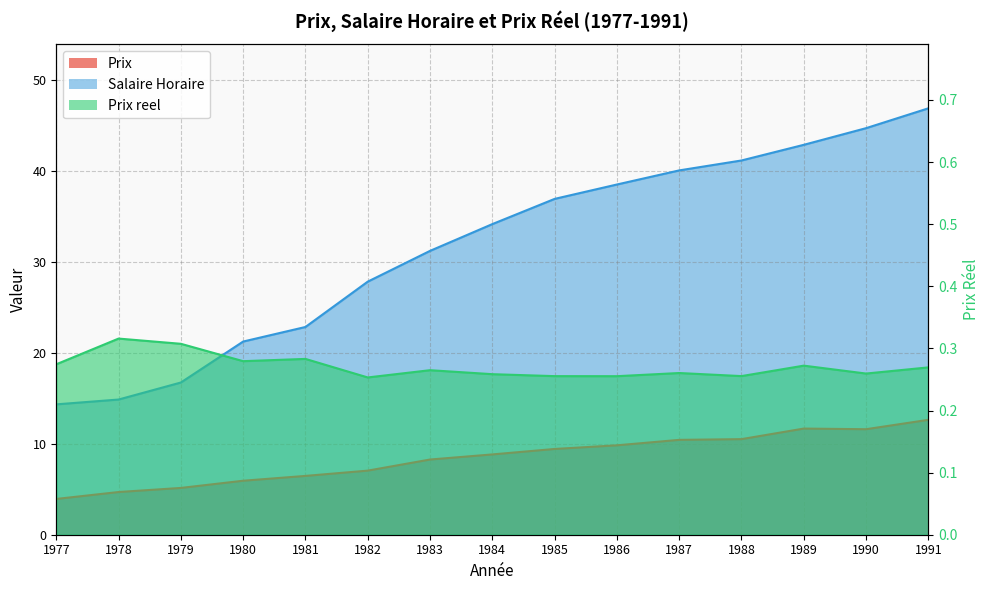

At which label is Salaire Horaire closest to 30?

1983